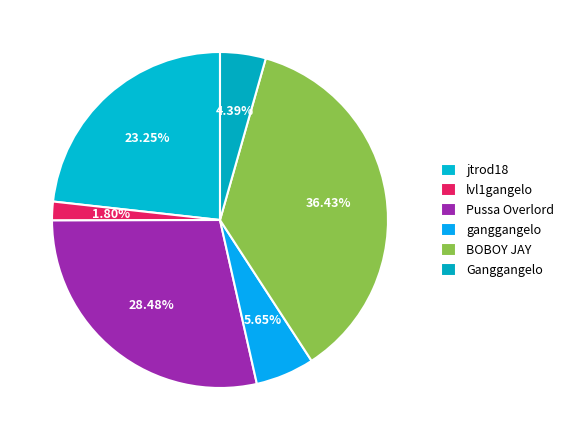

To the nearest percent, what is the difference between the largest and smallest slice percentages?

35%